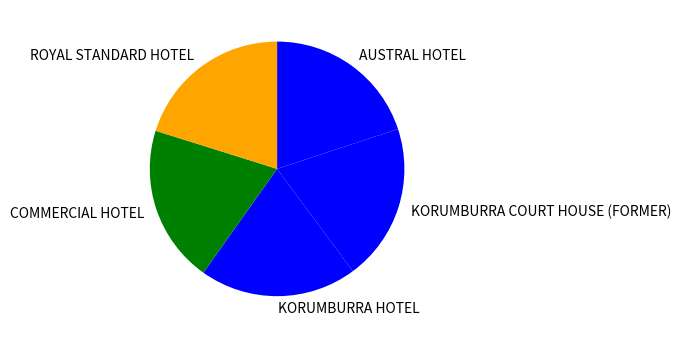

The ROYAL STANDARD HOTEL slice represents 6% of the pie. True or false?

False